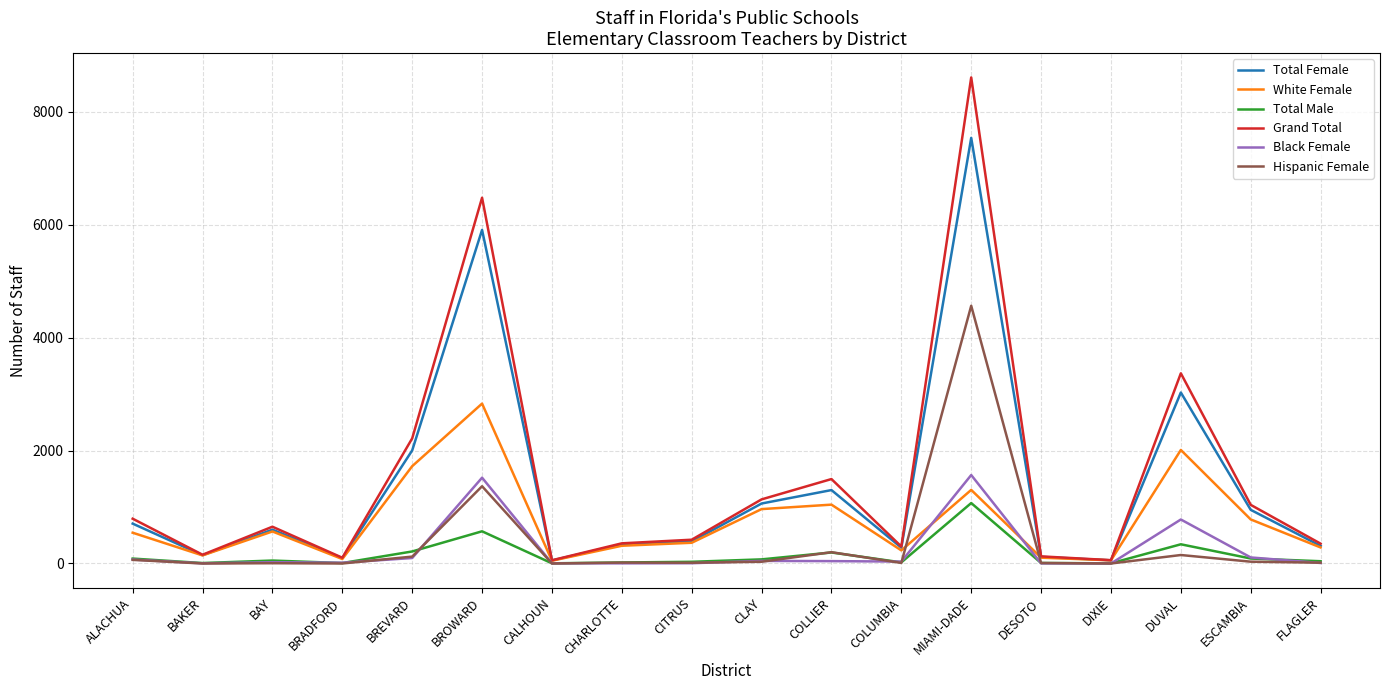

At which label does Hispanic Female reach its peak?

MIAMI-DADE